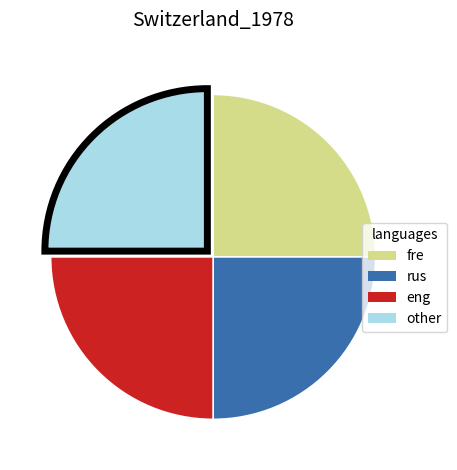

What is the ratio of the value at rus to the value at other?

1.0